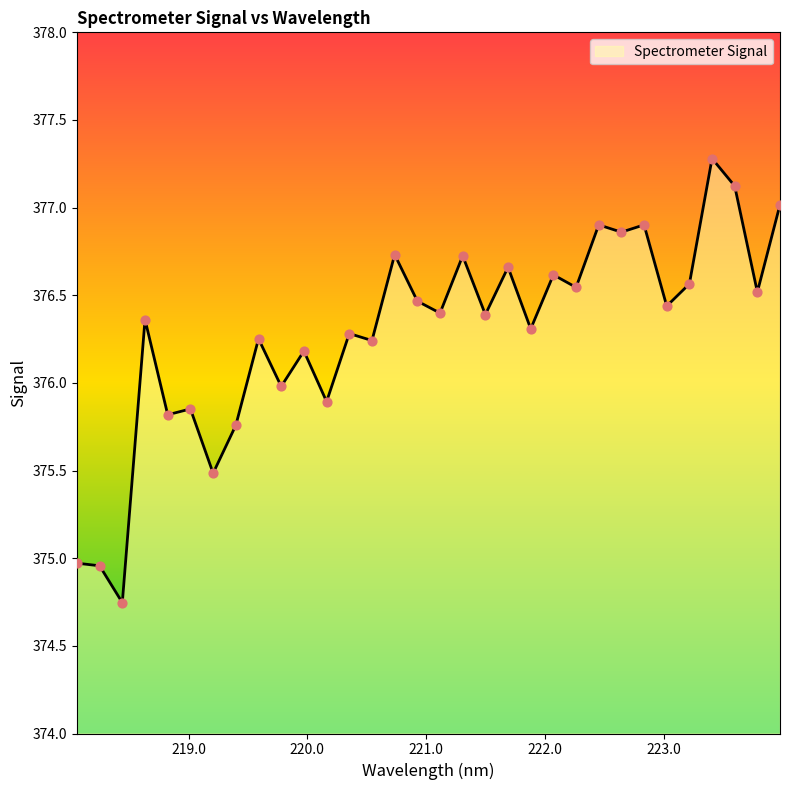

What is the difference between the maximum and minimum values?

2.5